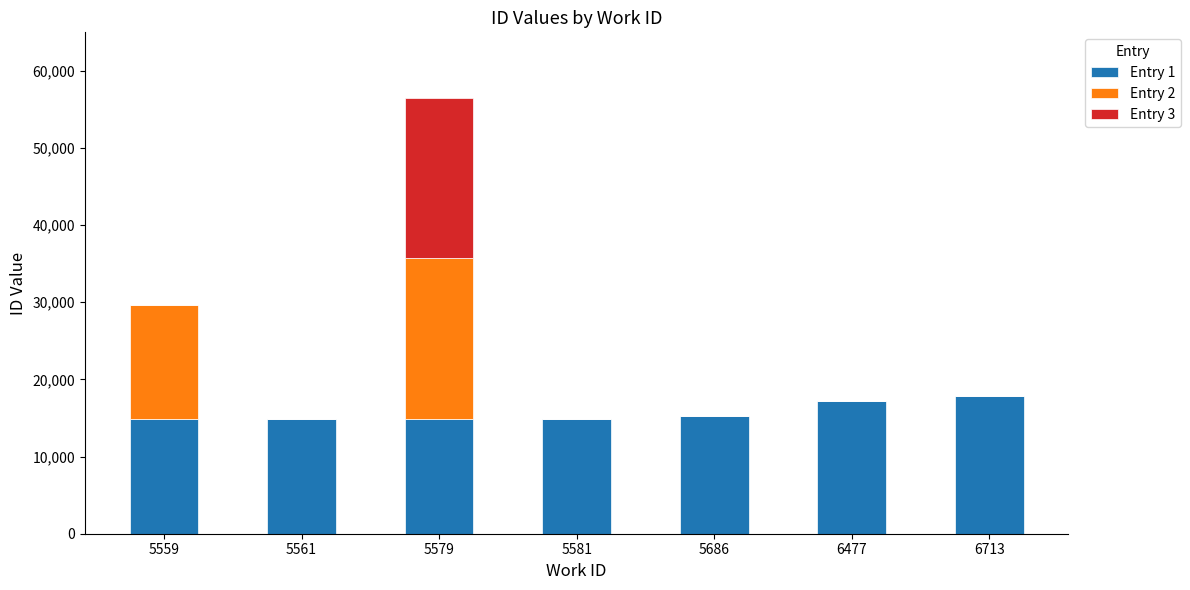

Is it true that Entry 1 equals 14849 at 5559?

True